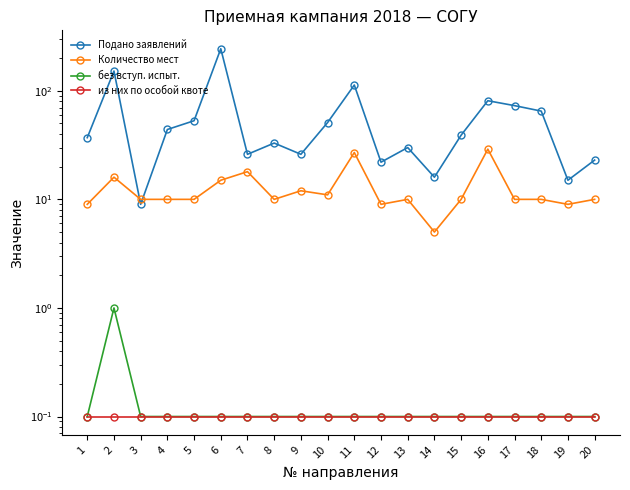

What is the spread (max minus min) of values at 15?

38.9